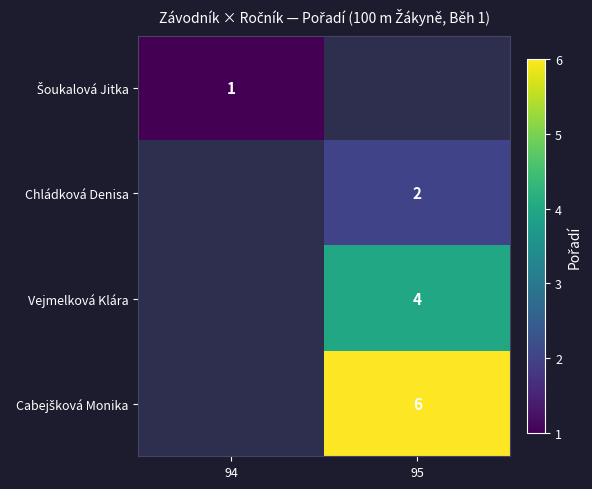

How many data points does each series have?

2